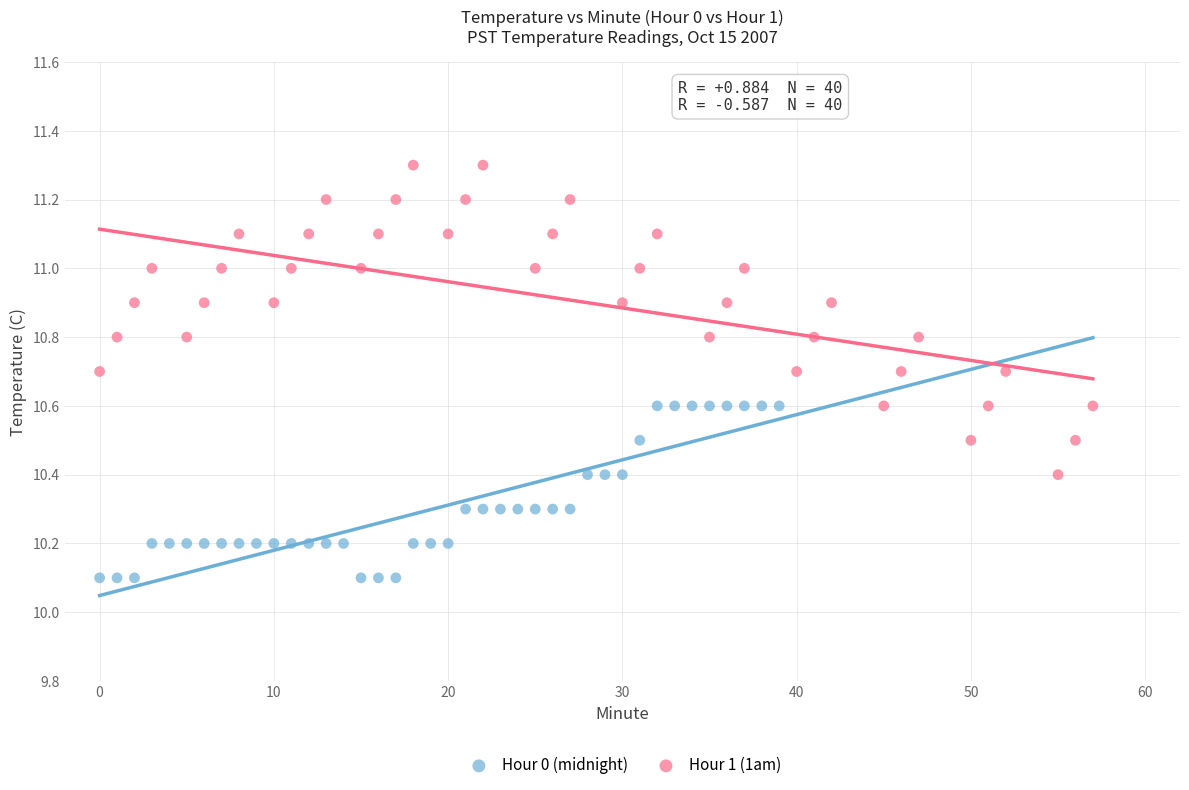

Which series contains the highest Y value?

Hour 1 (1am)